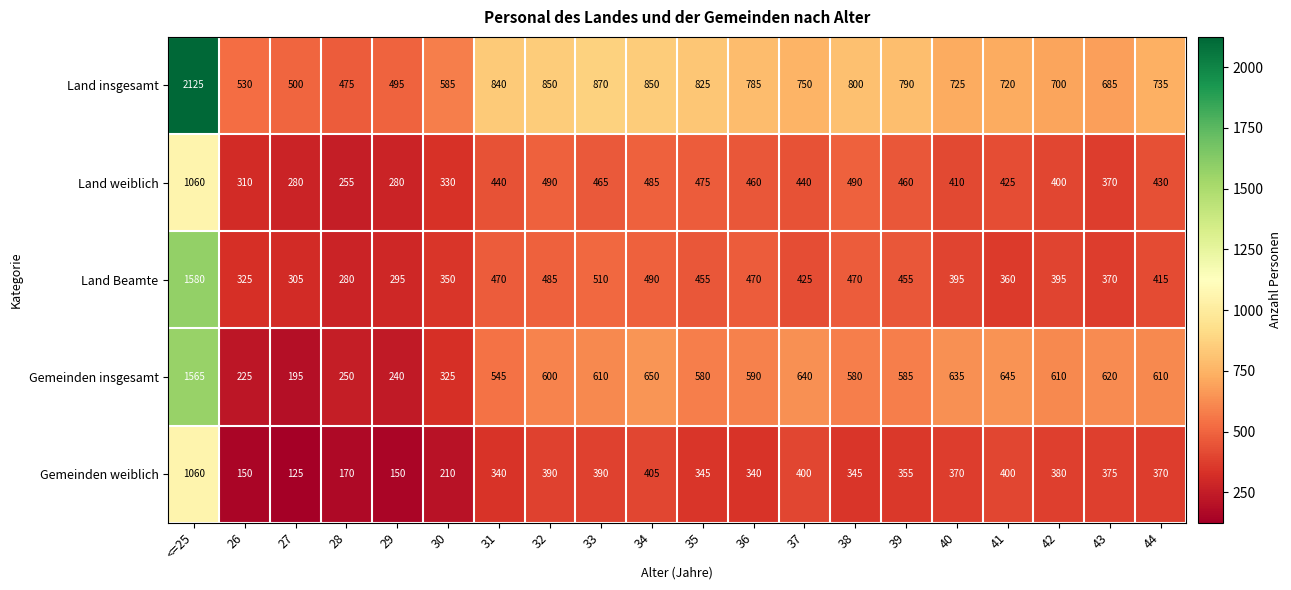

True or false: Gemeinden insgesamt has a value of 1565 at <=25.

True